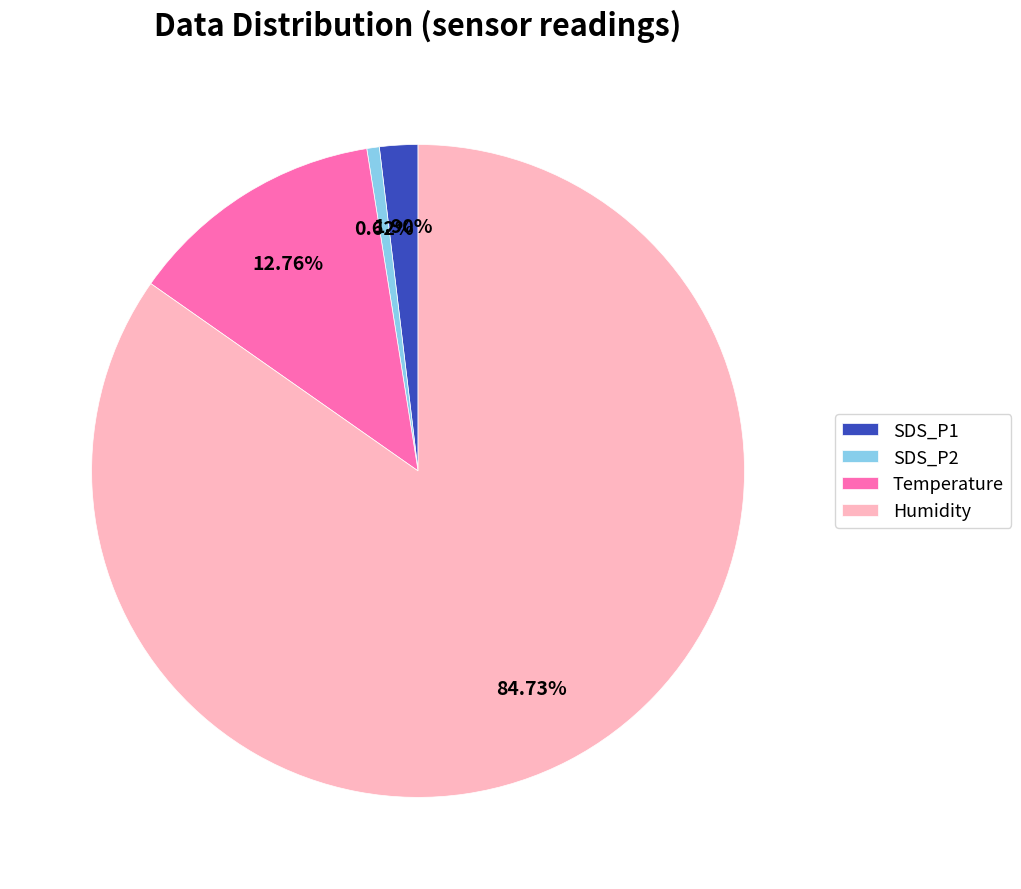

Approximately how many times larger is the value at SDS_P2 compared to SDS_P1?

0.3